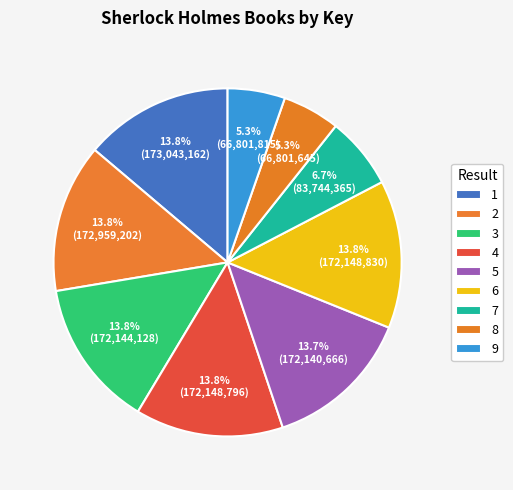

Which has a higher value, 7 or 9?

7